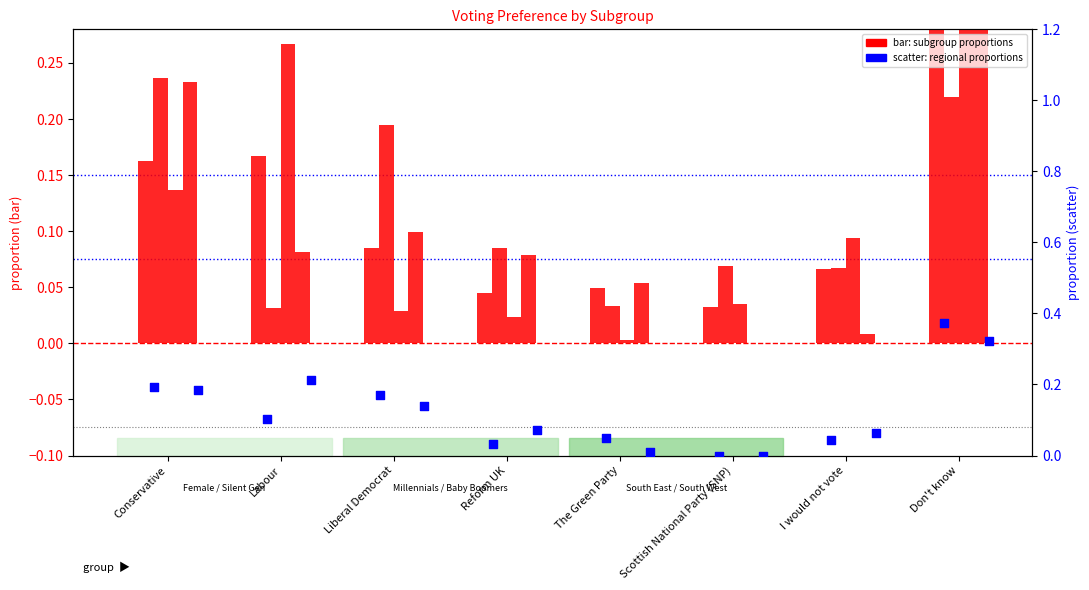

At how many categories does at least one series exceed 0?

8